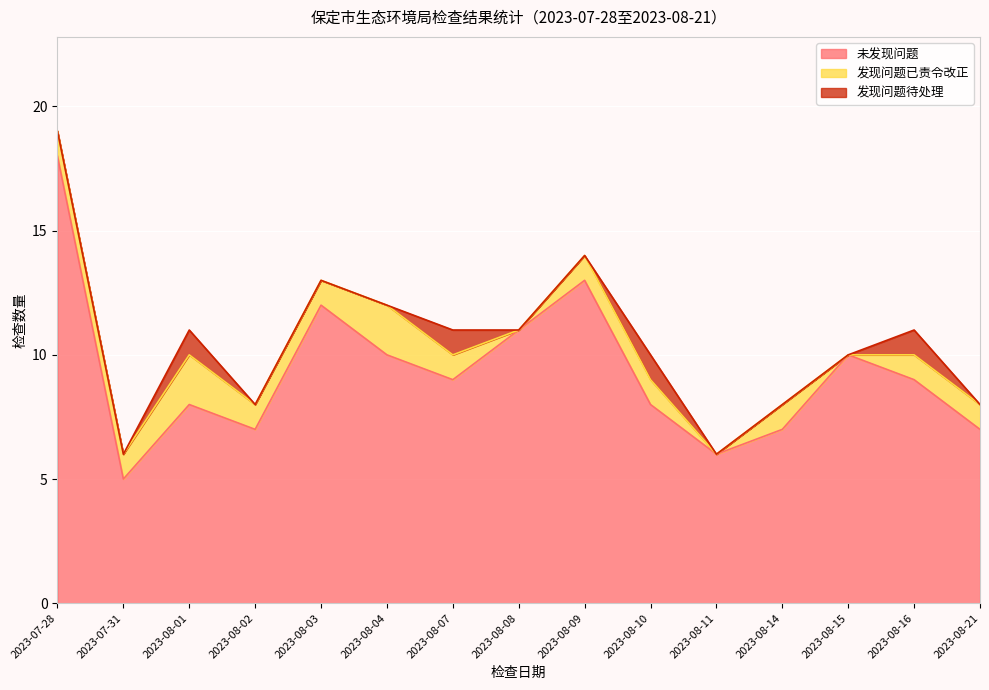

True or false: 未发现问题 and 发现问题待处理 cross at least once.

False